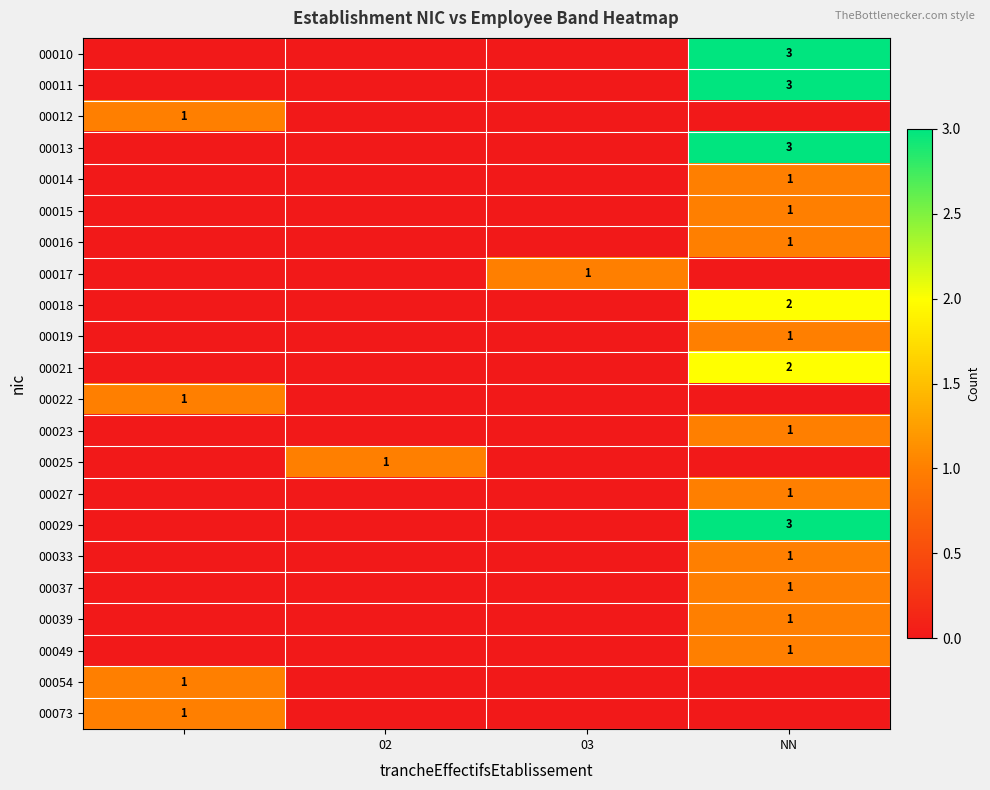

How many data points in 00013 are above 0?

1